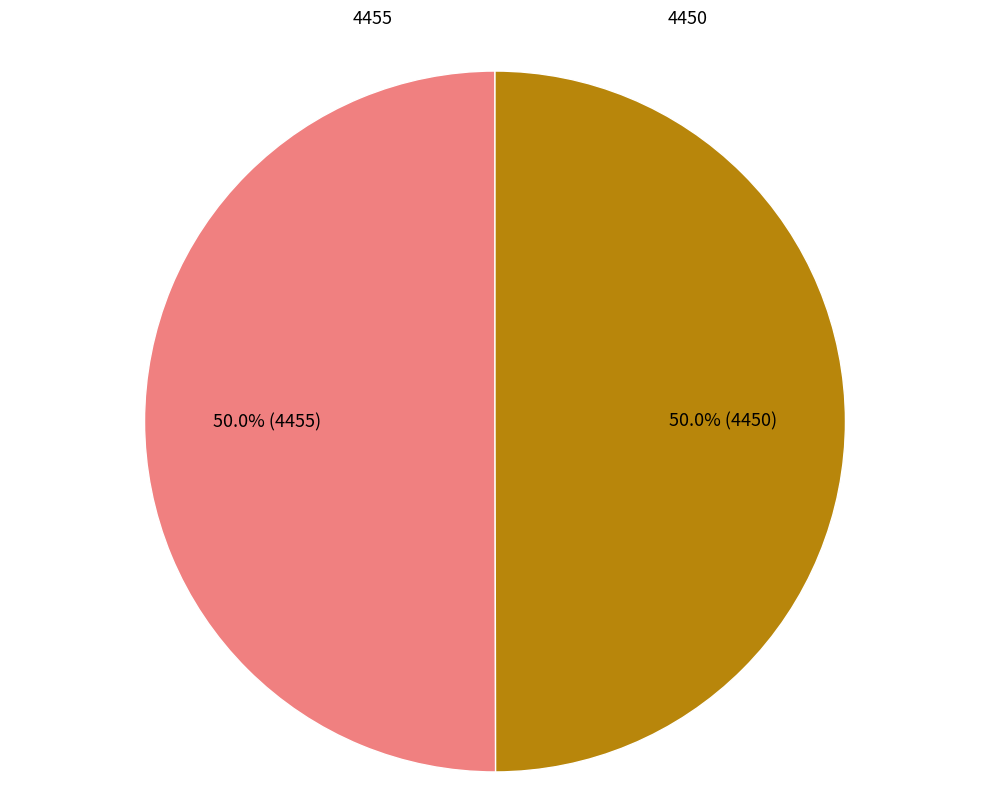

Count the number of slices in the pie.

2